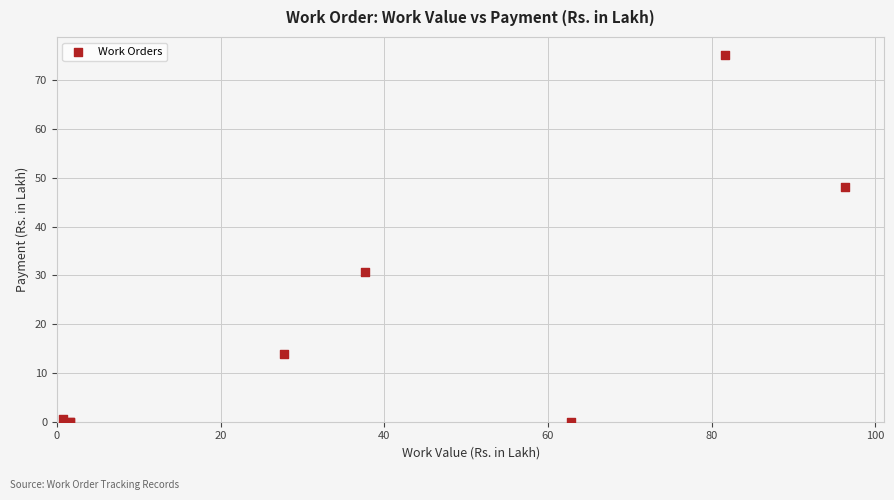

What Y value in the scatter plot is closest to 37?

30.7